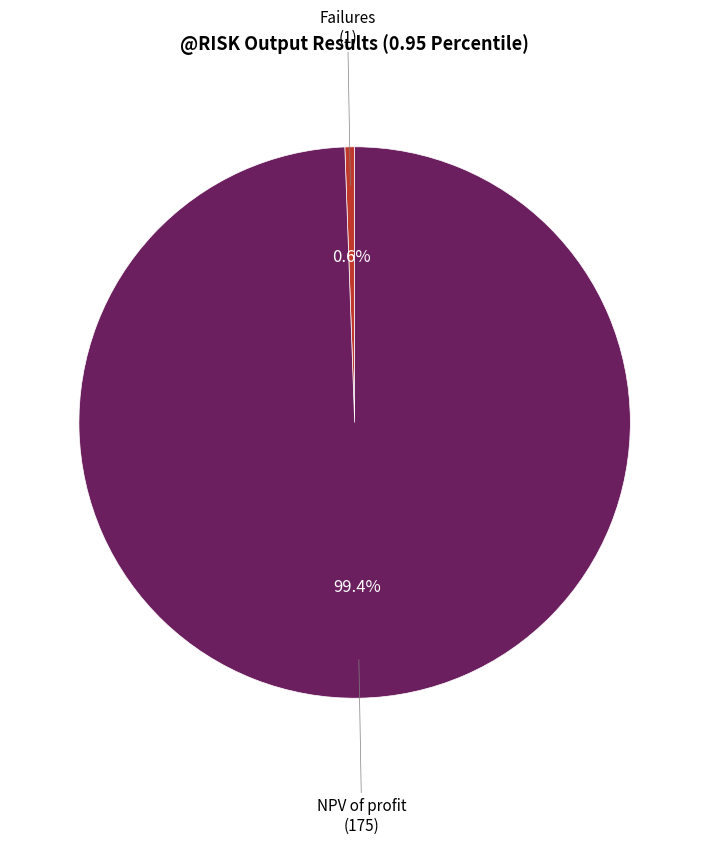

Is there any slice that represents more than half of the pie?

Yes